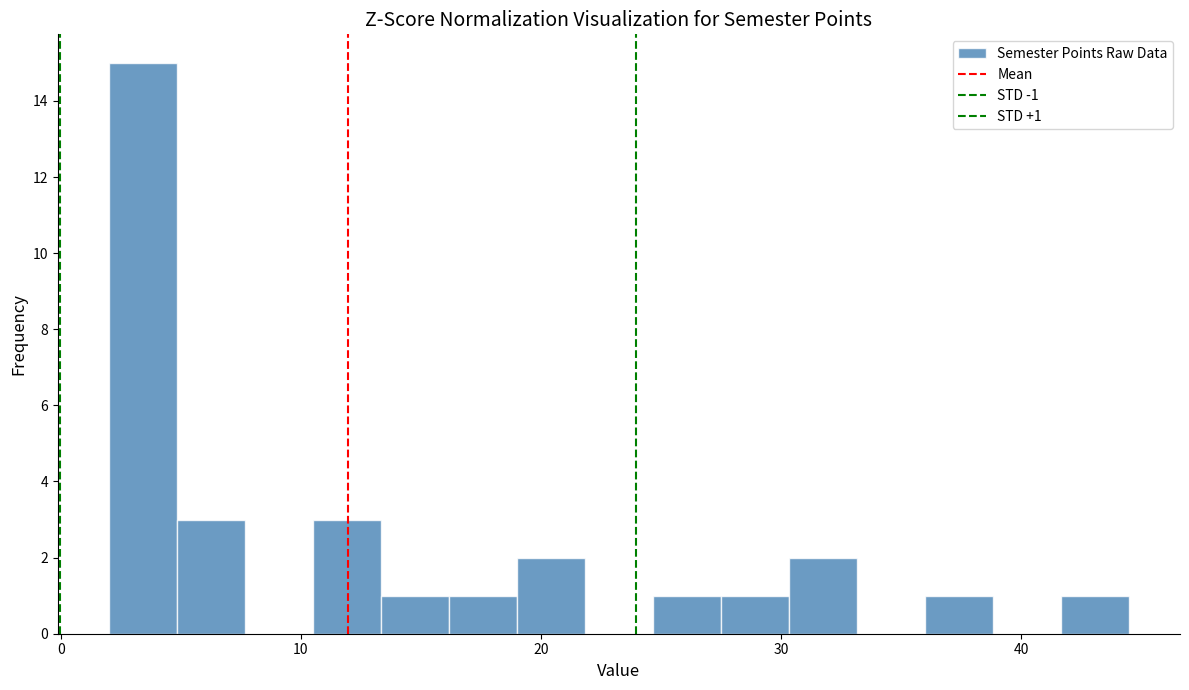

Read against the x-axis, roughly where is the centre of the tallest bar?

3